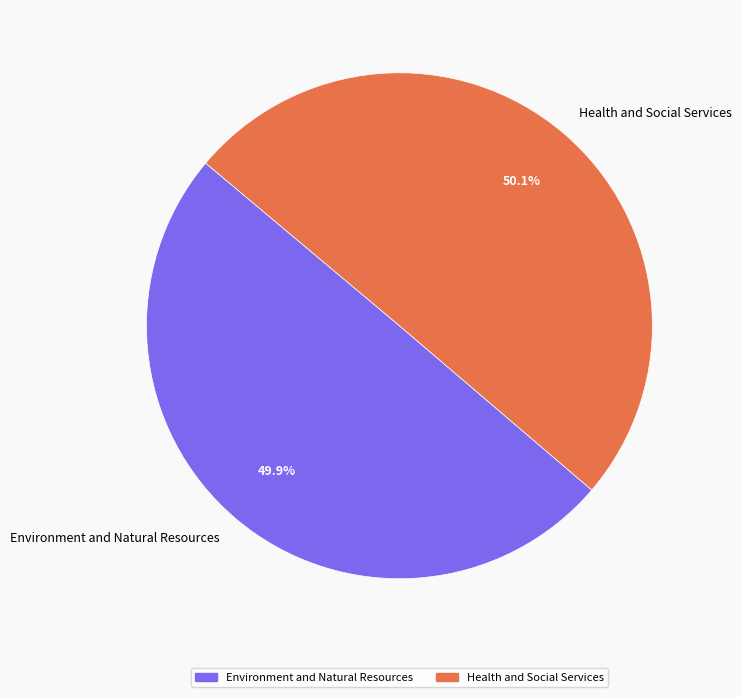

To the nearest percent, what percentage of the pie is Health and Social Services?

50%